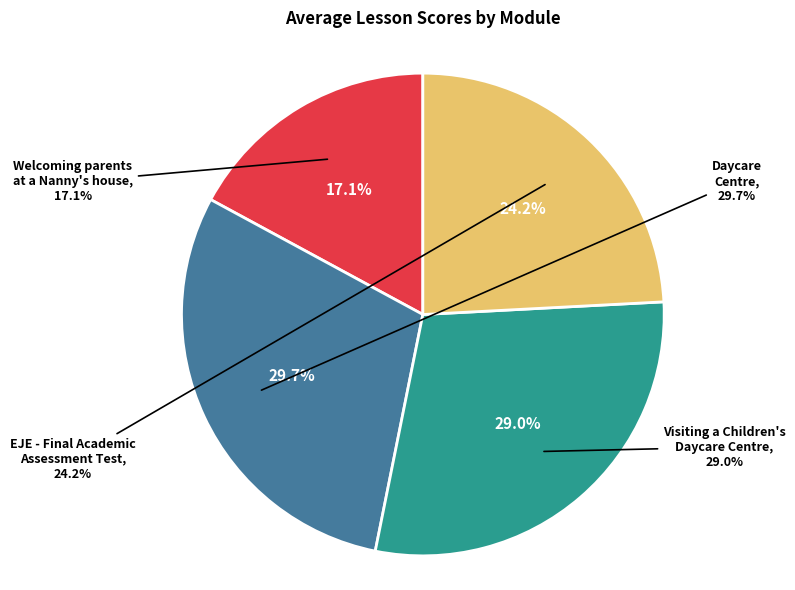

Count the number of slices in the pie.

4